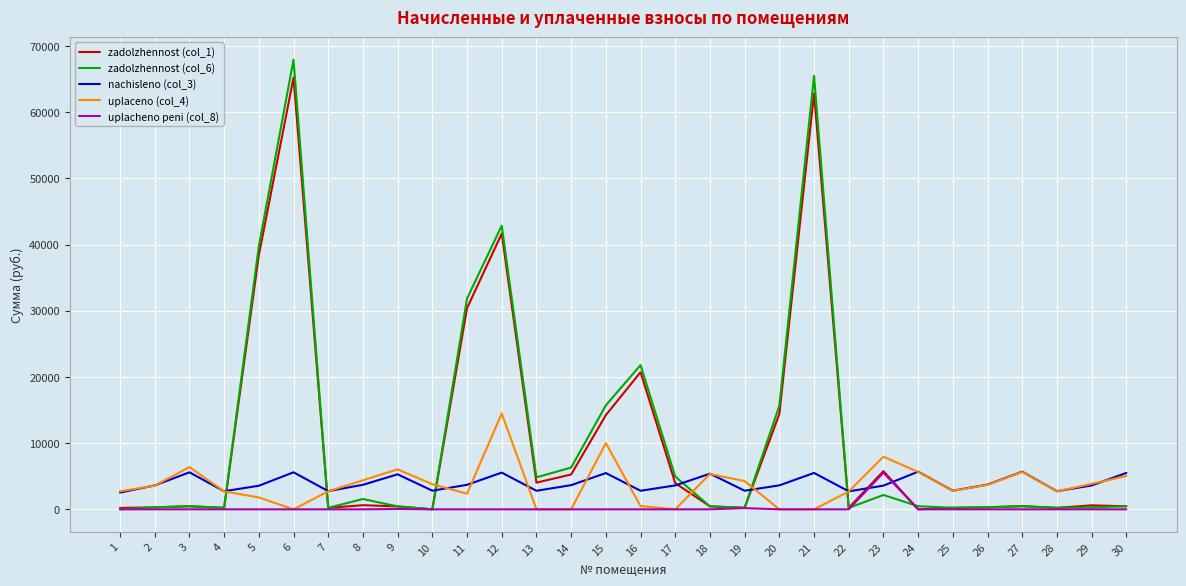

The value of uplaceno (col_4) at 12 is 4106.6. True or false?

False